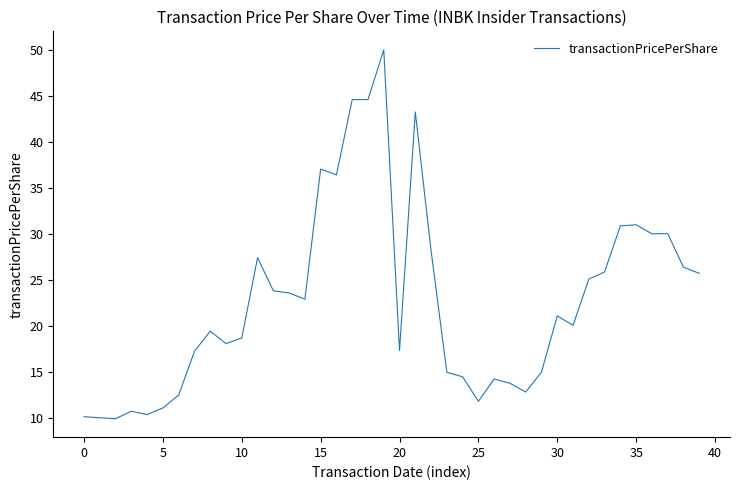

What is the greatest value displayed?

50.0